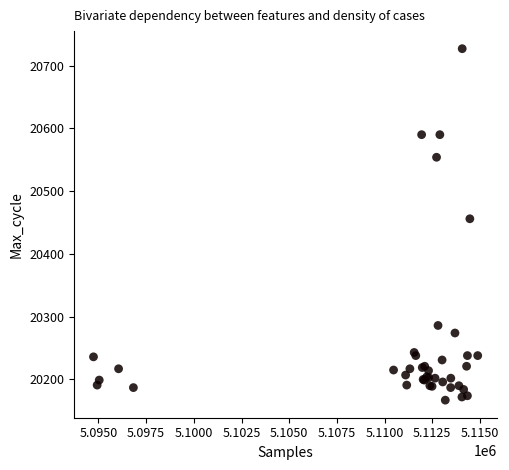

What Y value in the scatter plot is closest to 20447?

20456